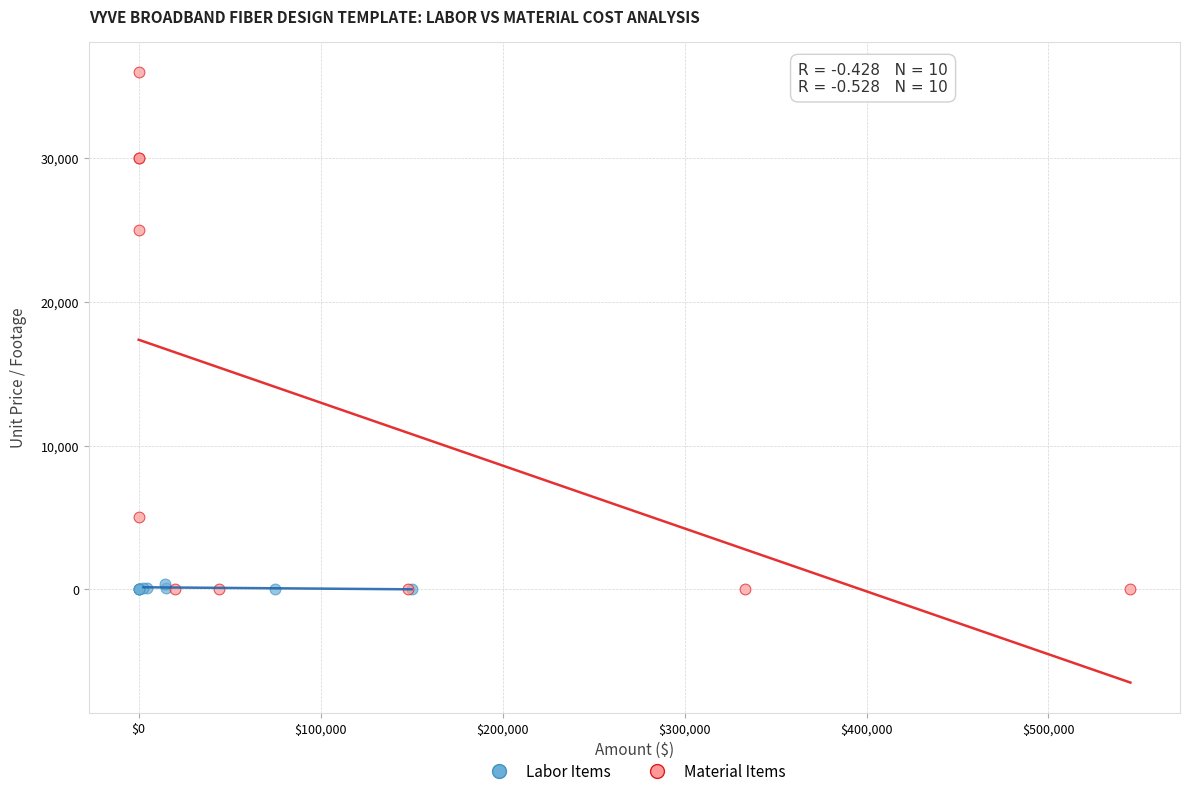

Which series has the widest spread of Y values?

Material Items